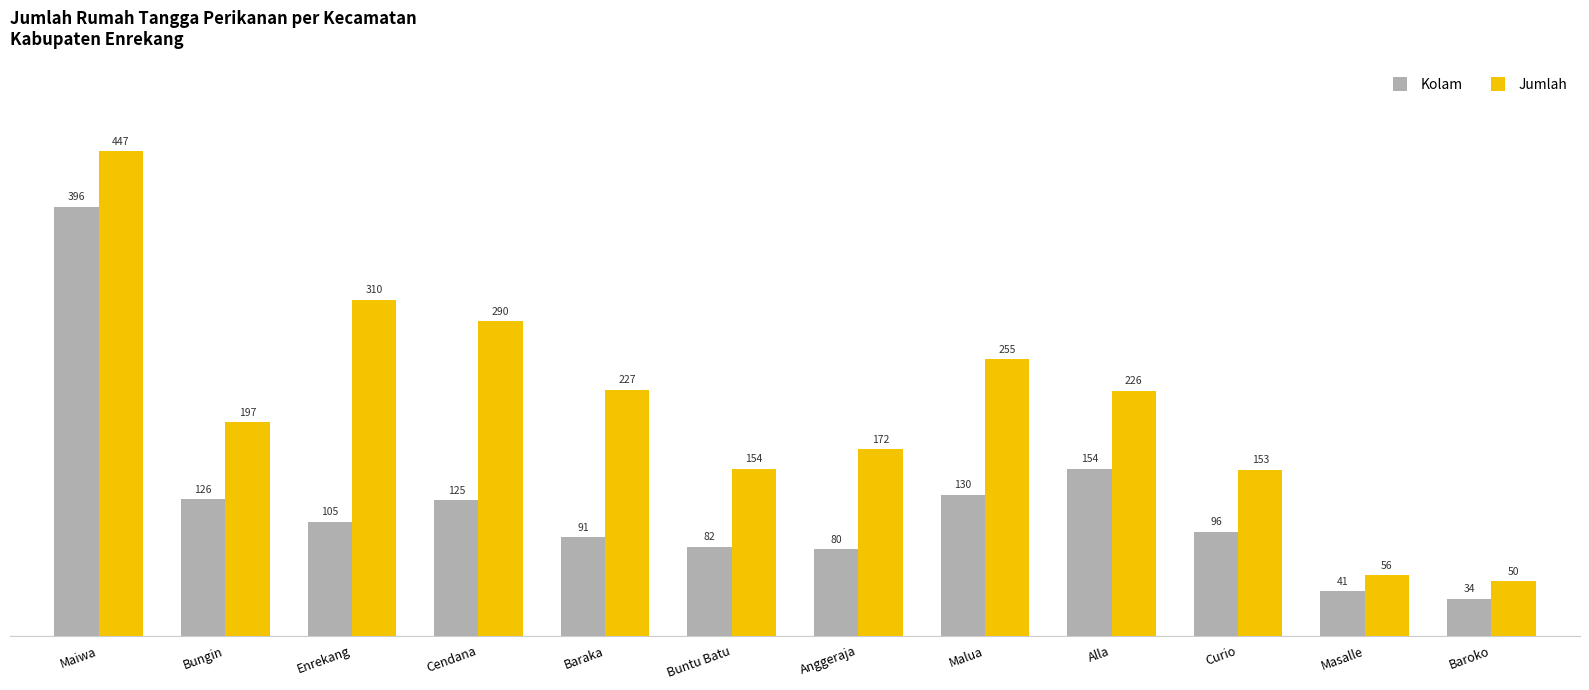

What is the difference between the second highest and minimum values in the Kolam series?

120